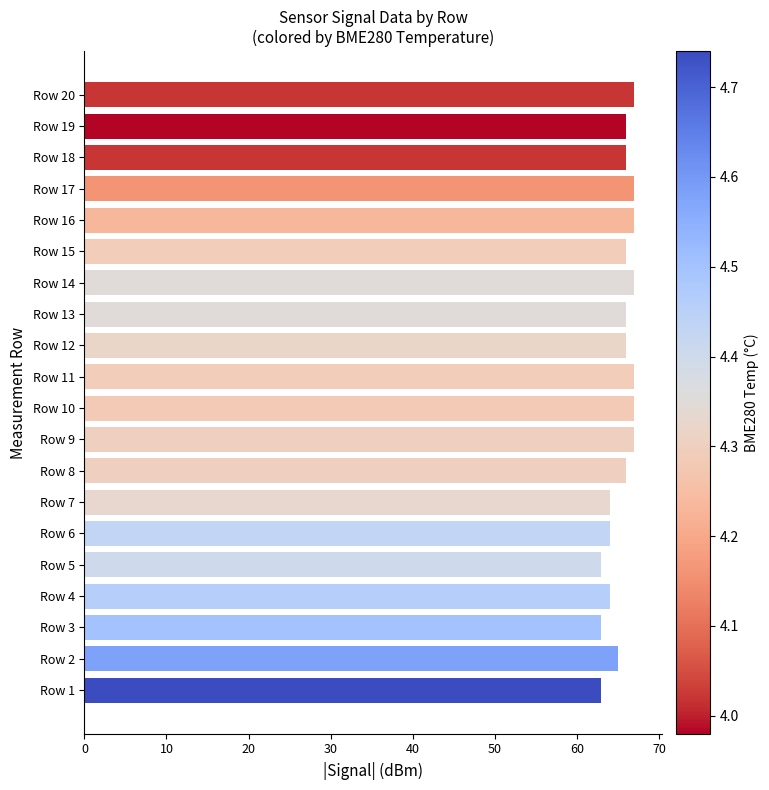

The value at Row 13 is 119. True or false?

False